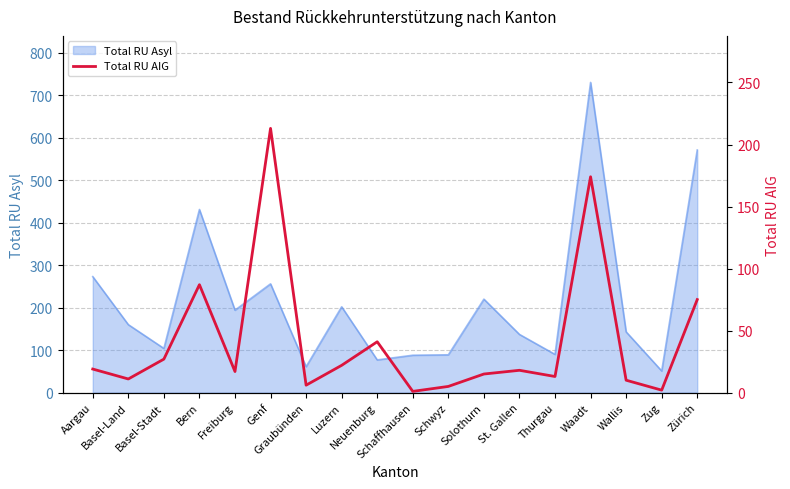

What is the lowest value of the Total RU Asyl series?

51